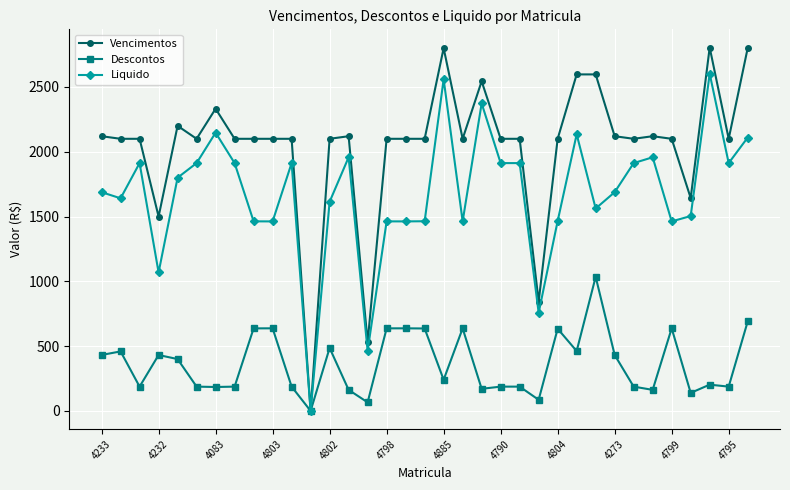

What is the sum of all Descontos values?

12836.3